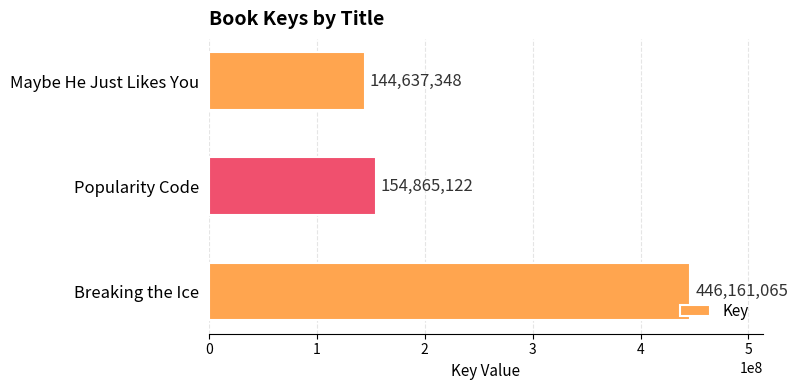

Approximately how many times larger is the value at Breaking the Ice compared to Popularity Code?

2.9